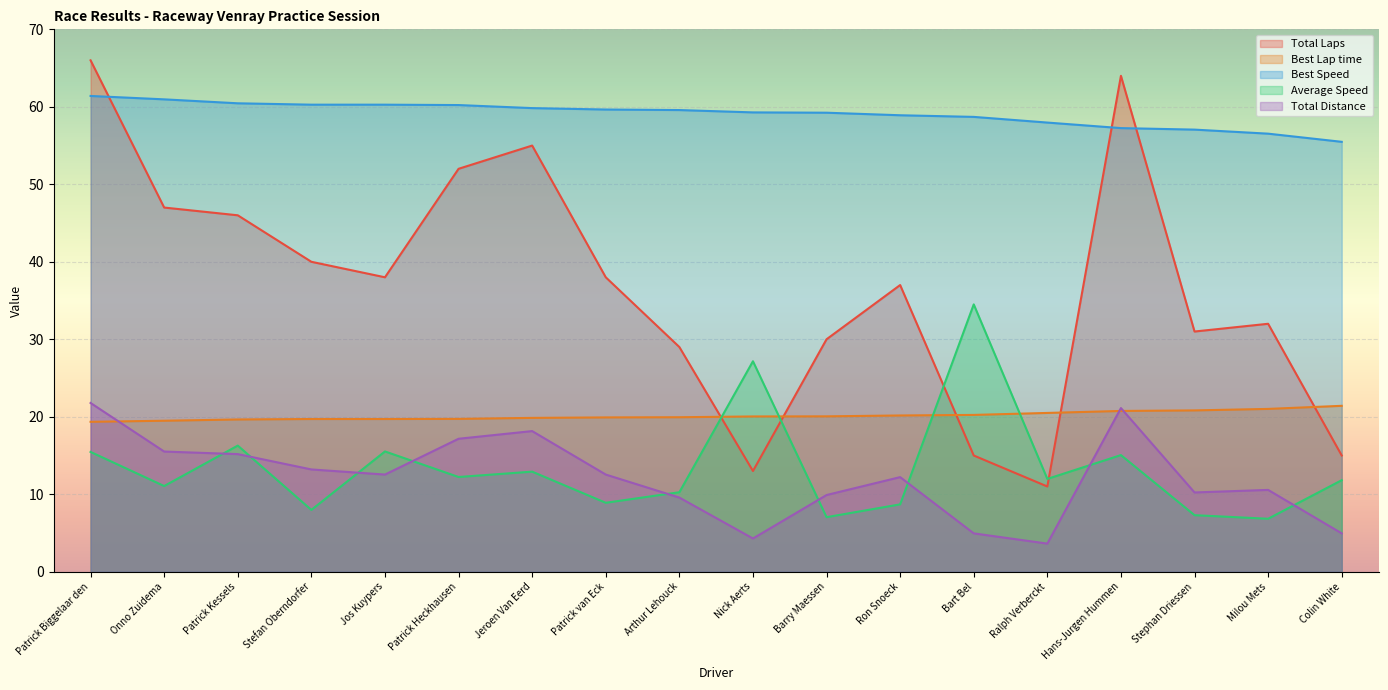

How many values in the Average Speed series exceed 11?

11